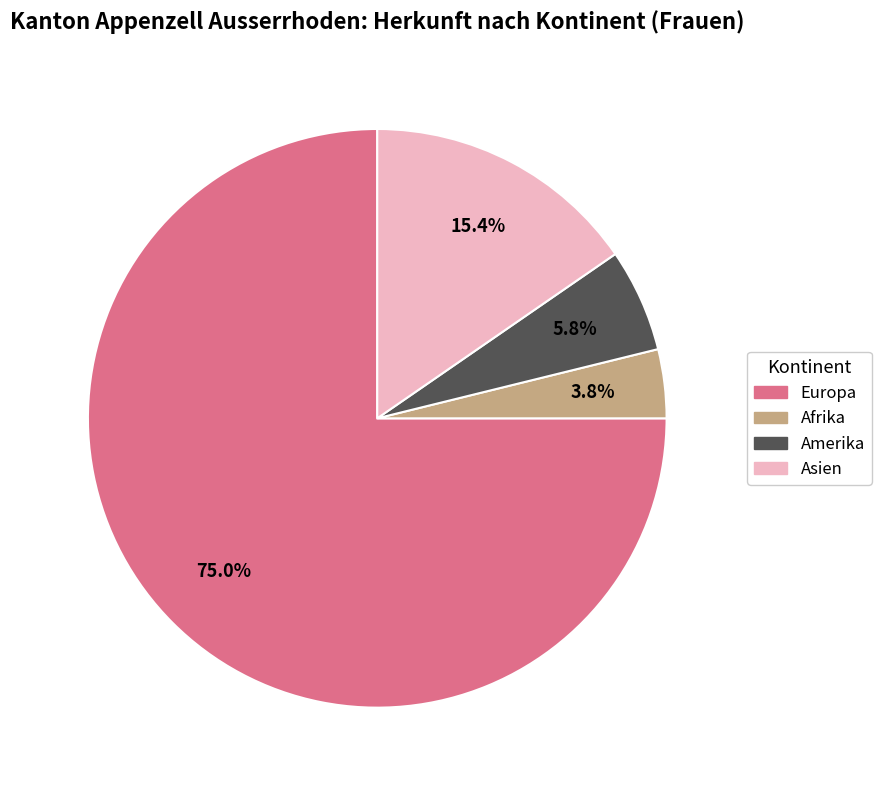

What is the smallest slice in the pie chart?

Afrika